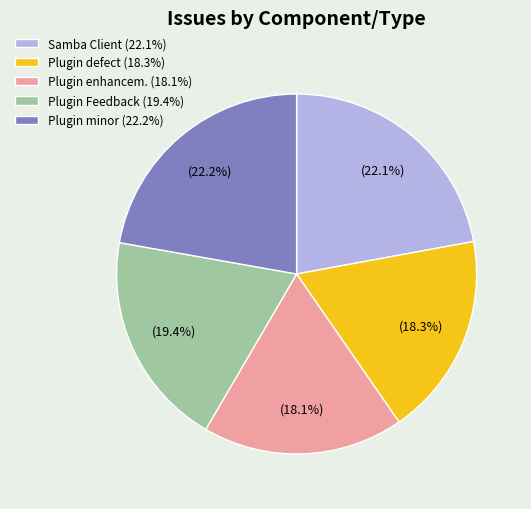

How many segments does this pie chart have?

5